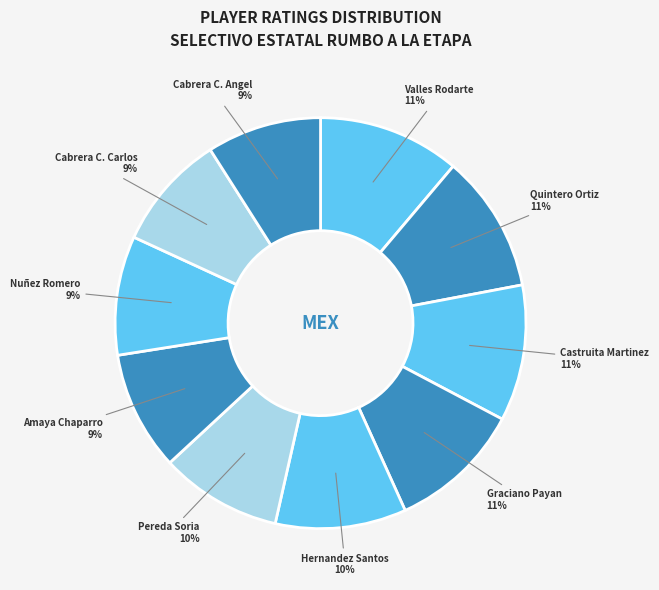

To the nearest percent, what is the combined percentage of Cabrera C. Angel and Hernandez Santos?

19%